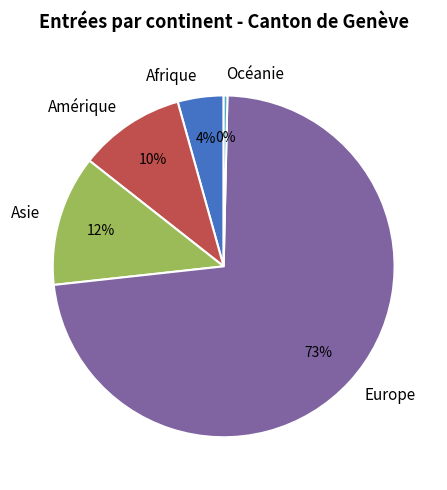

True or false: Océanie accounts for 7% of the total.

False